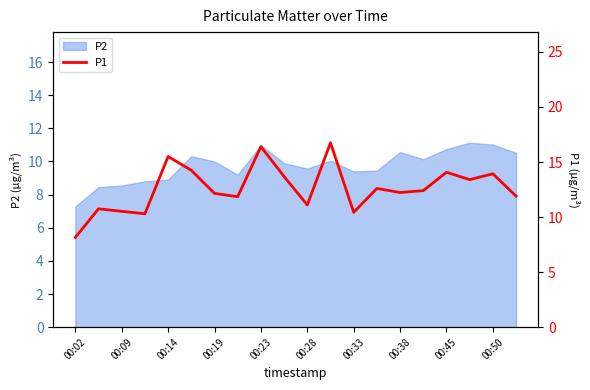

What is the lowest value of the P2 series?

7.3